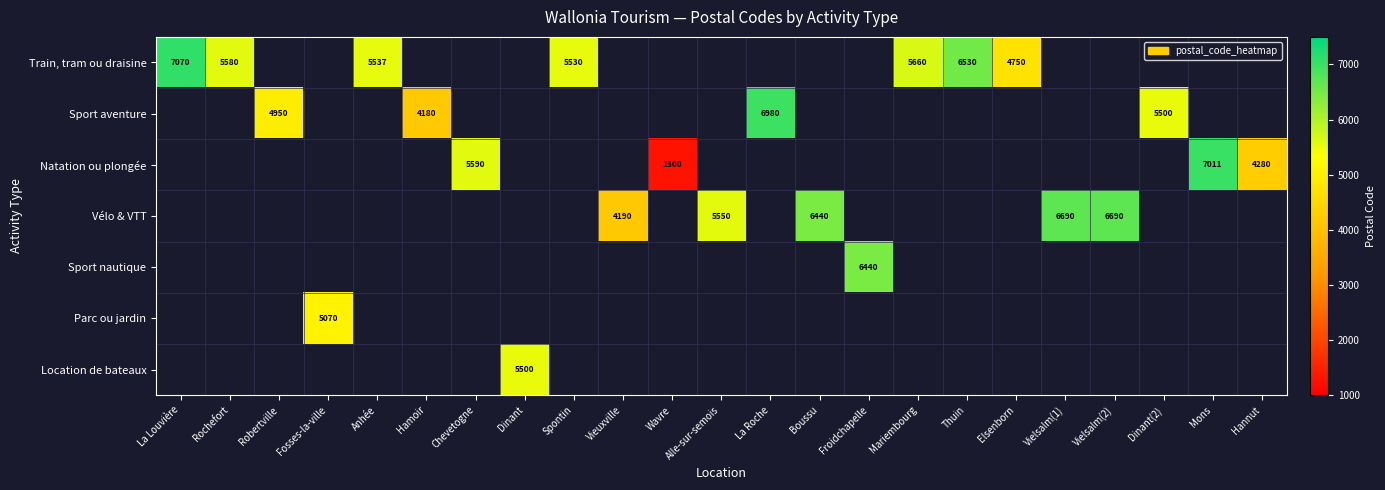

What is the approximate value of Sport aventure at Robertville?

4950.0